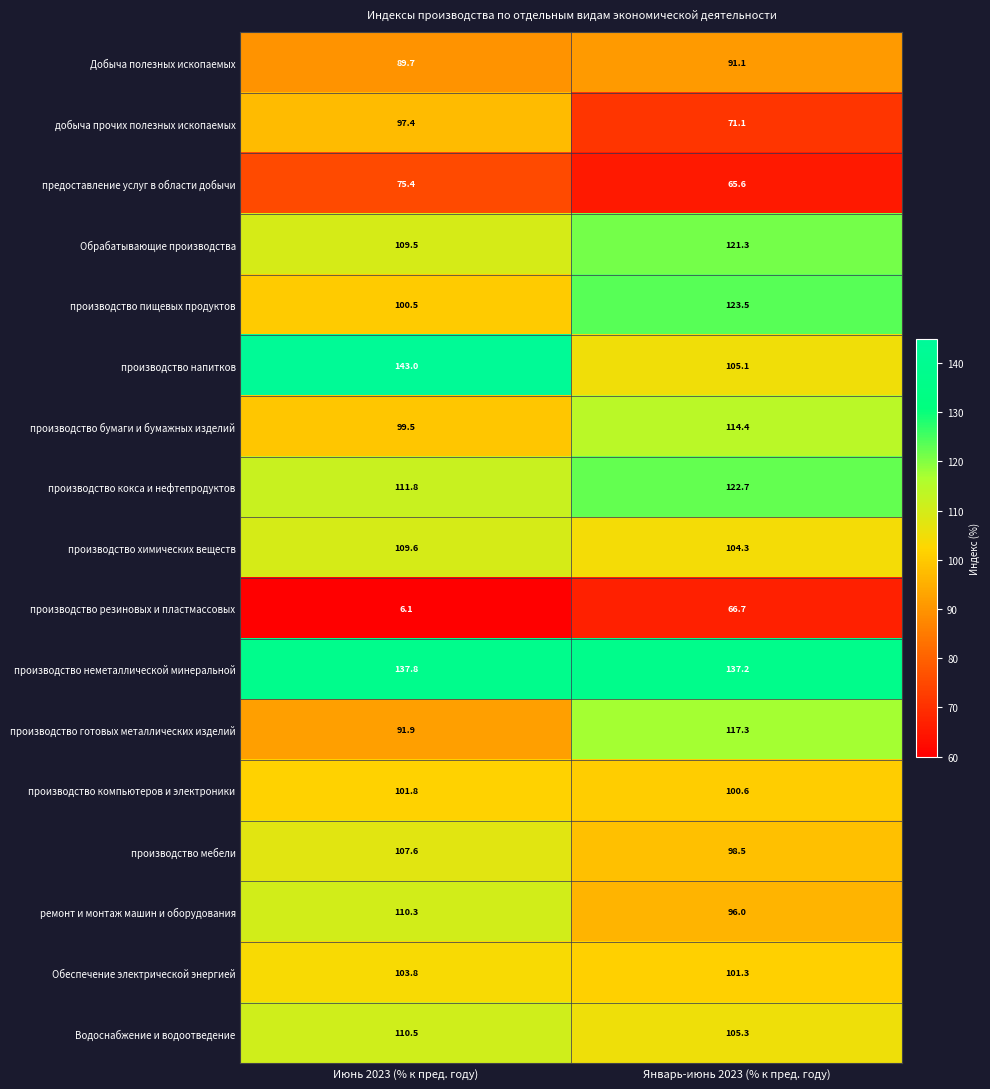

How many values in the производство пищевых продуктов series exceed 123?

1